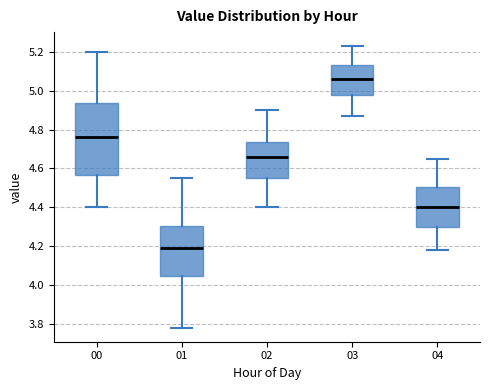

Which box's median line is the highest?

03